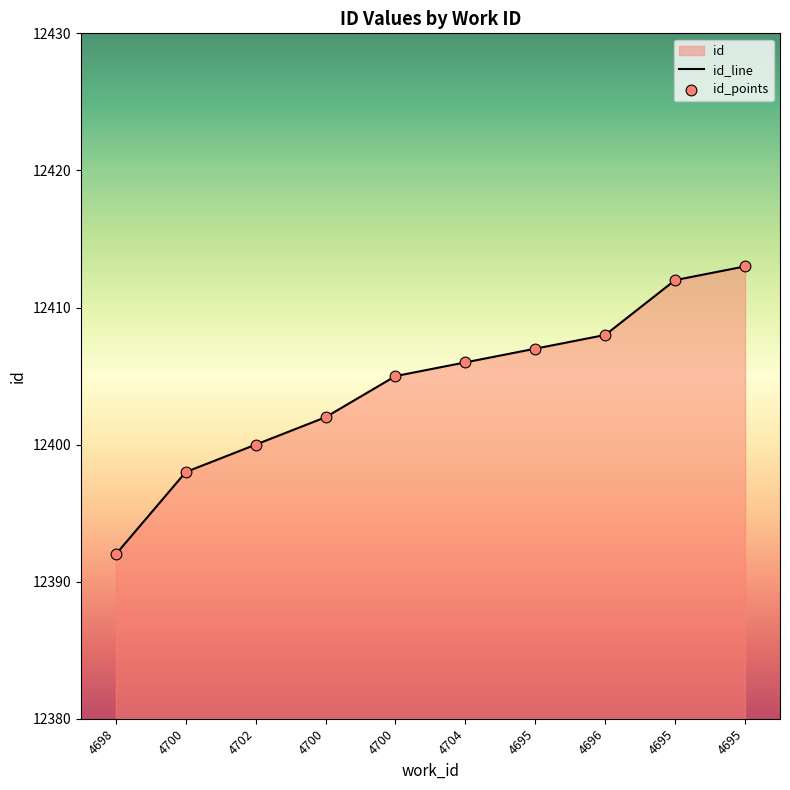

Between 4700 and 4700, which is larger?

4700